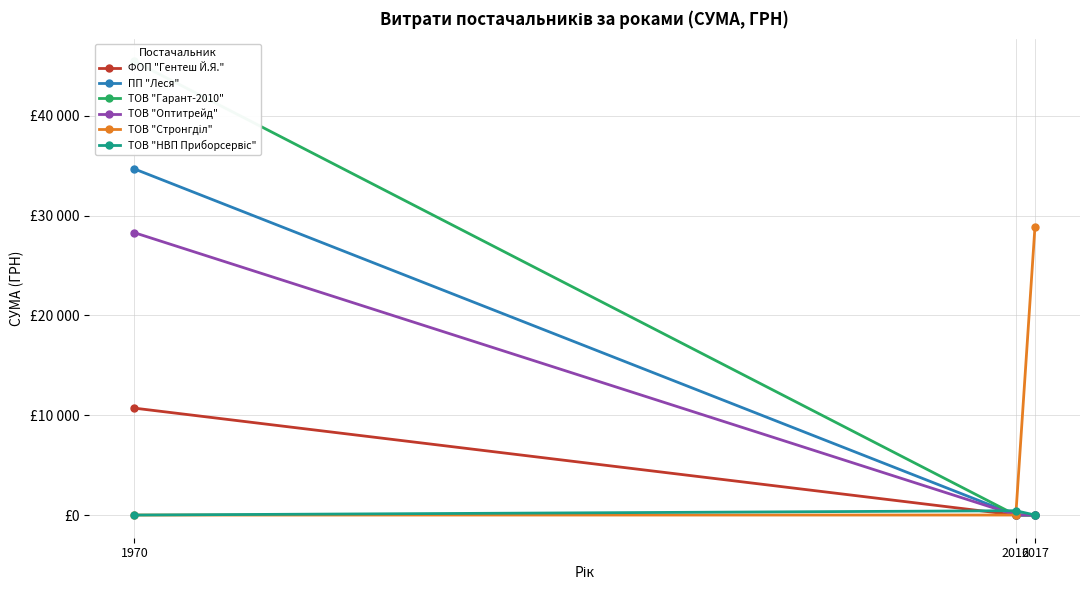

Is it true that ФОП "Гентеш Й.Я." equals 17914.4 at 1970?

False